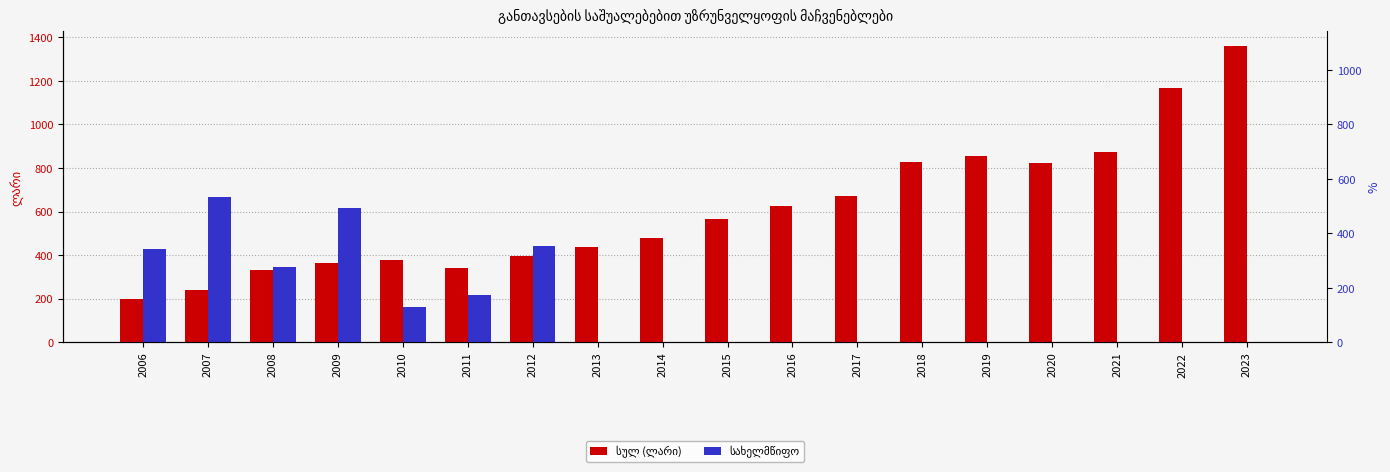

Which series has the widest spread of values?

სულ (ლარი)